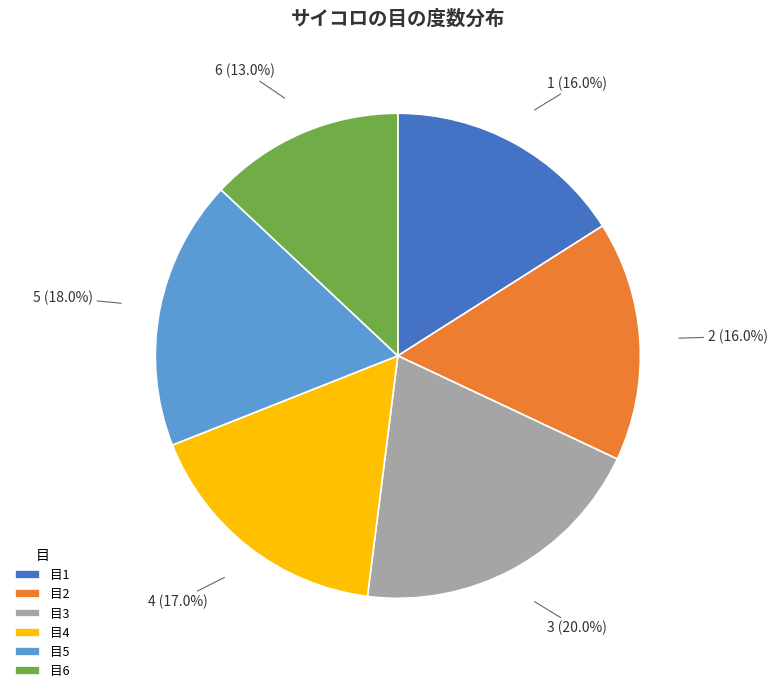

Is there a majority slice in this chart?

No